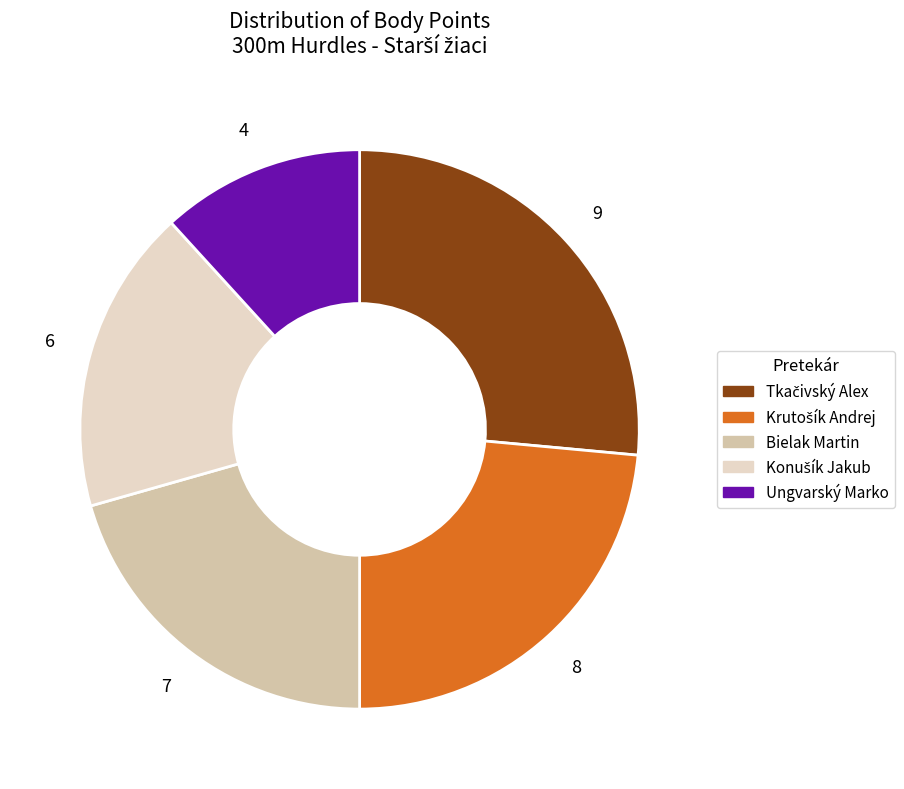

Is Bielak Martin the majority of the pie?

No